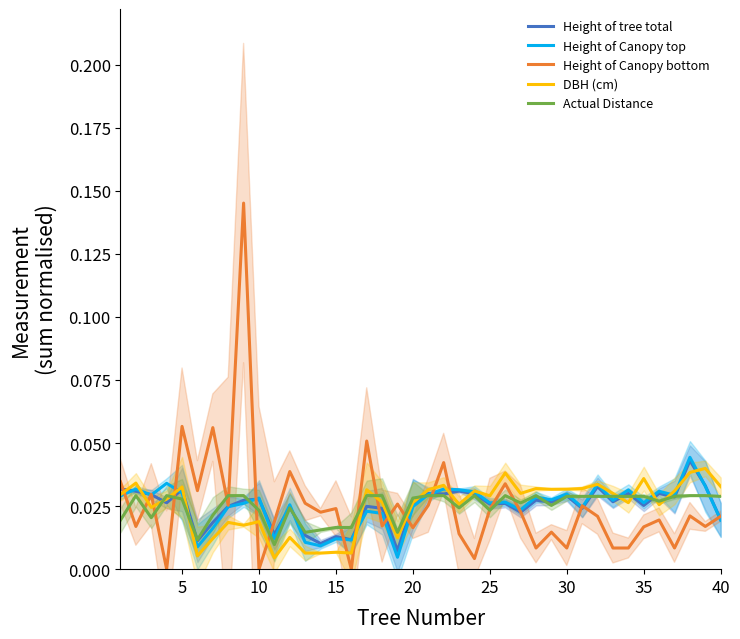

In Actual Distance, how many points are higher than both neighbors (excluding endpoints)?

6